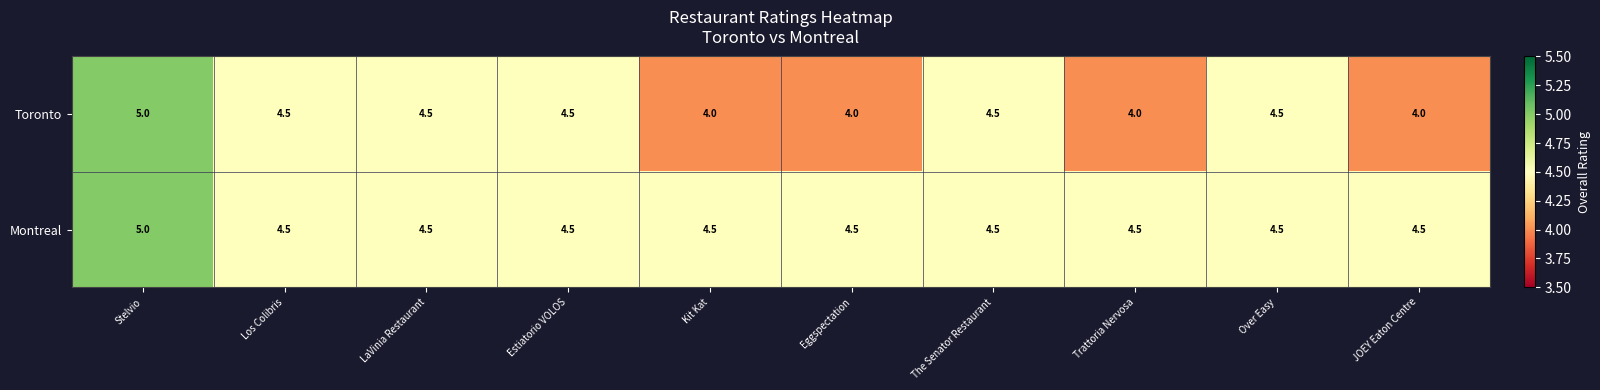

What is the greatest value displayed?

5.0